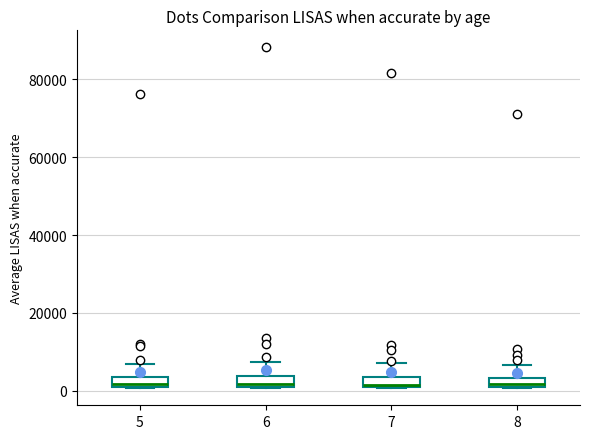

Where is the lower edge of the box at x = 8 on the y-axis? The values are not printed on the chart, so give them approximately, as read against the axis.

0